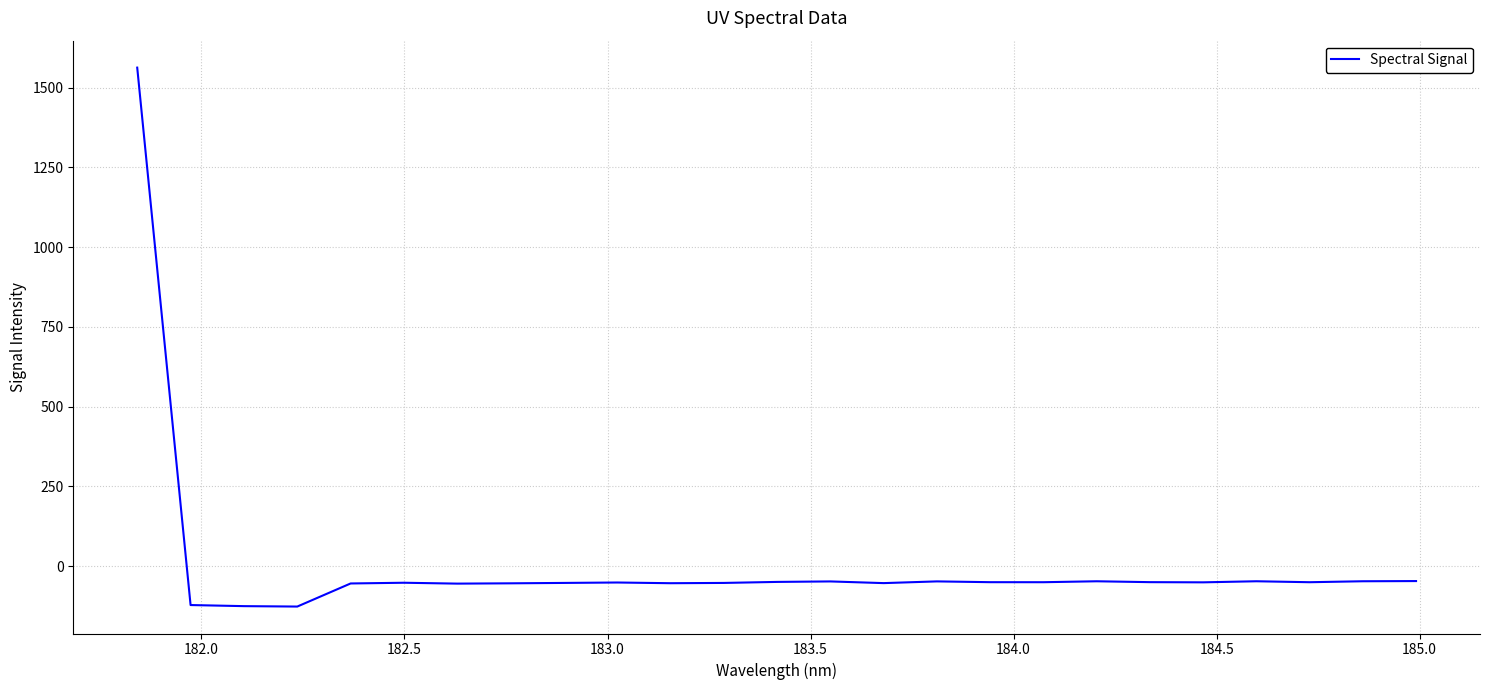

What is the minimum value shown in the chart?

-126.7